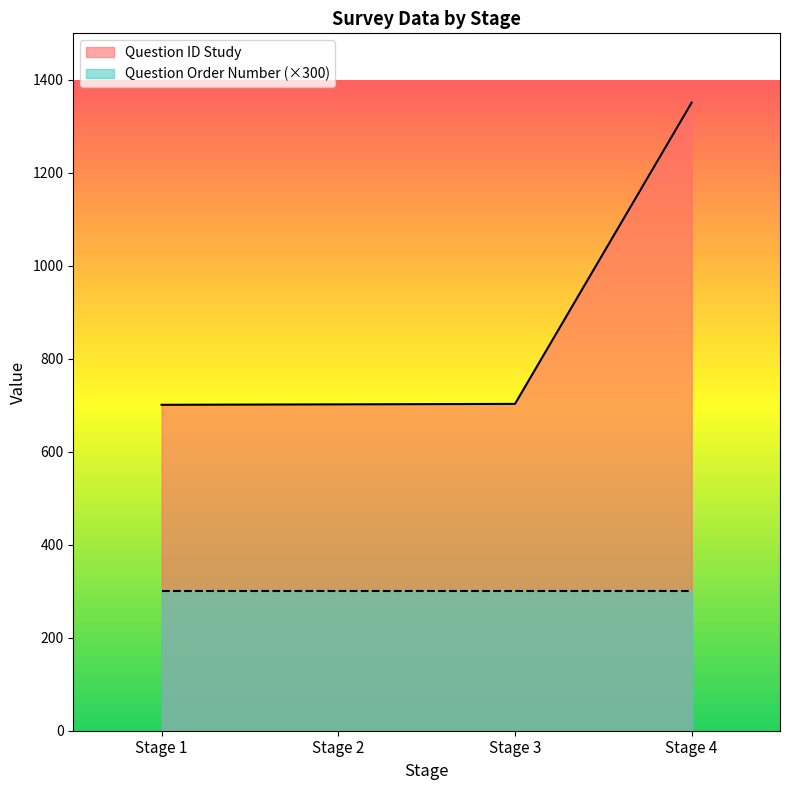

What is the smallest value displayed?

300